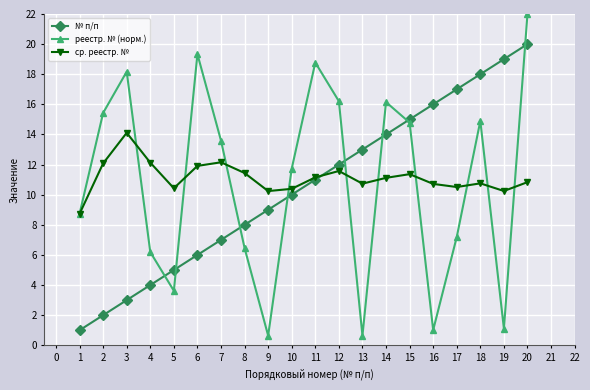

List the series in order of their overall mean, highest first.

ср. реестр. №, реестр. № (норм.), № п/п